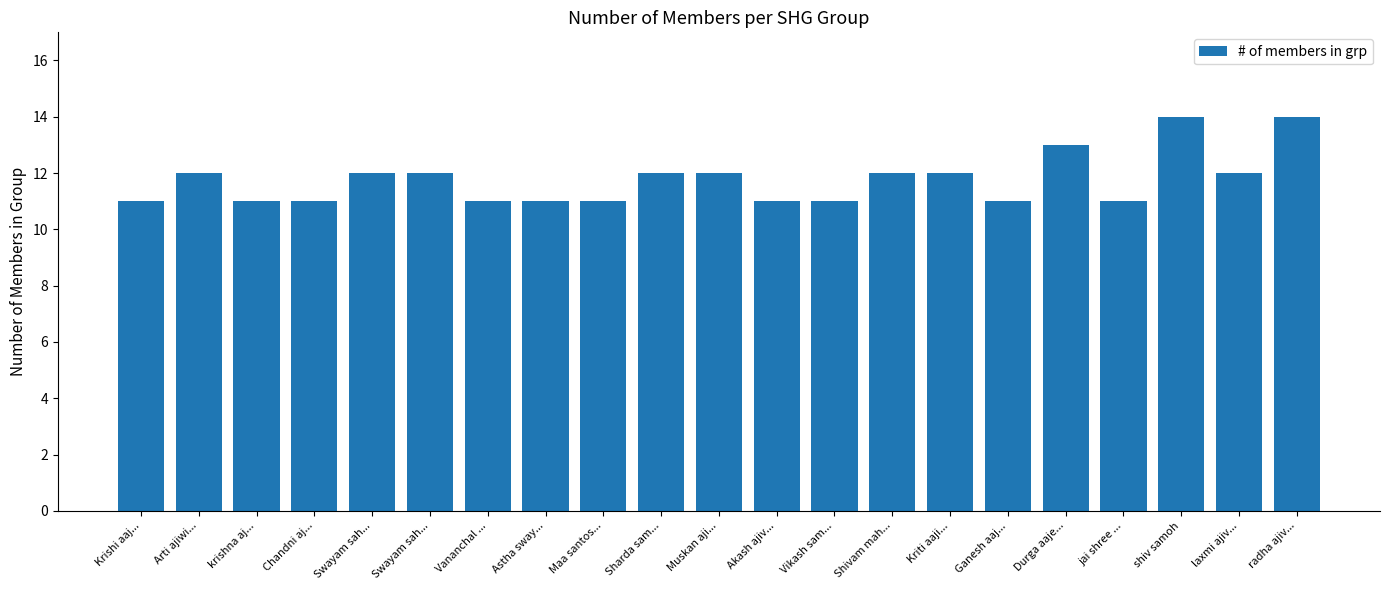

The value at Arti ajiwi... is 12. True or false?

True